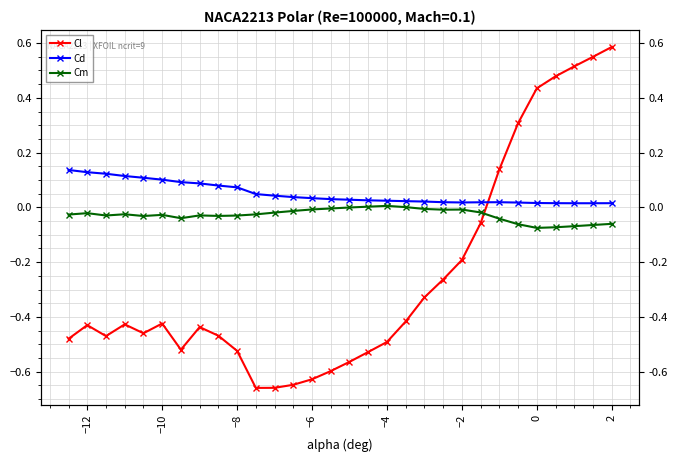

Which series has the largest total across all categories?

Cd